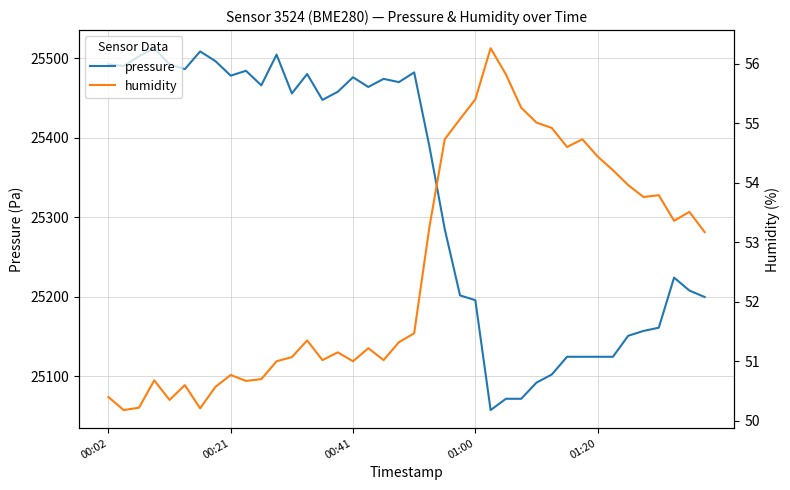

What is the value of the humidity point at the 8th from the left?

50.6